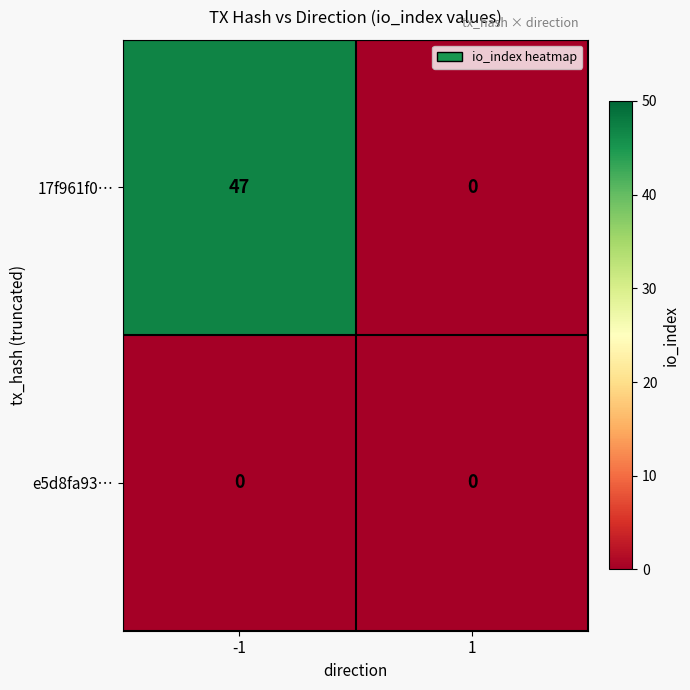

Rank the series by their maximum value, from lowest to highest.

e5d8fa93…, 17f961f0…